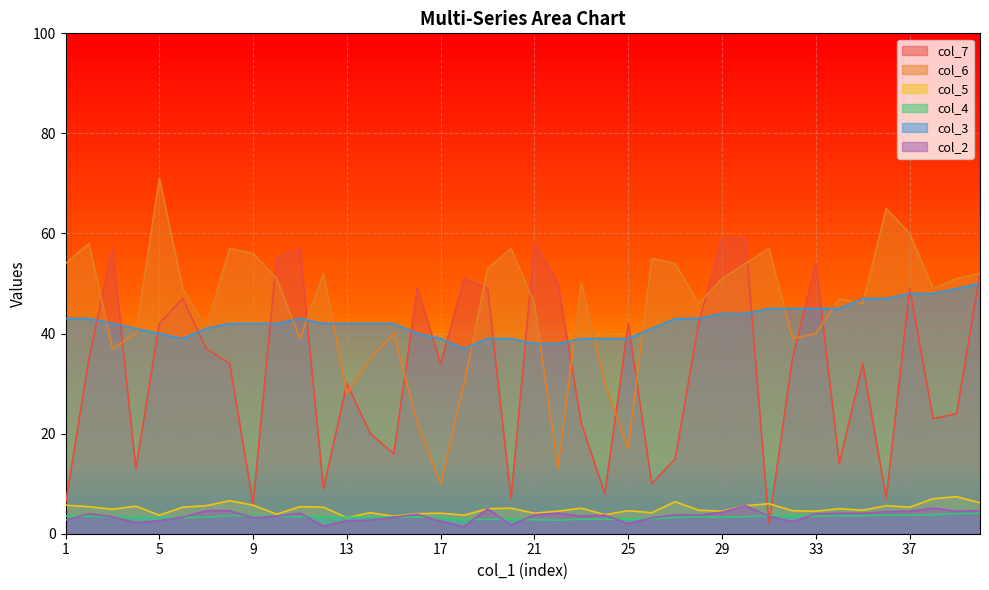

What is the sum of all col_2 values?

141.7